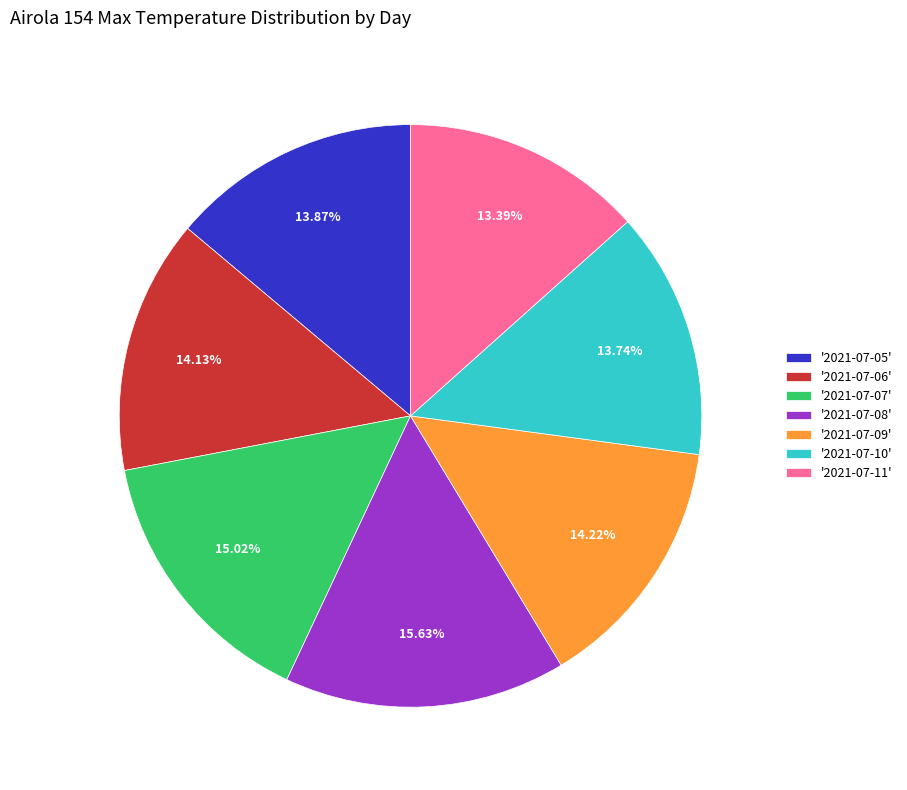

What is the ratio of the value at '2021-07-09' to the value at '2021-07-10'?

1.0